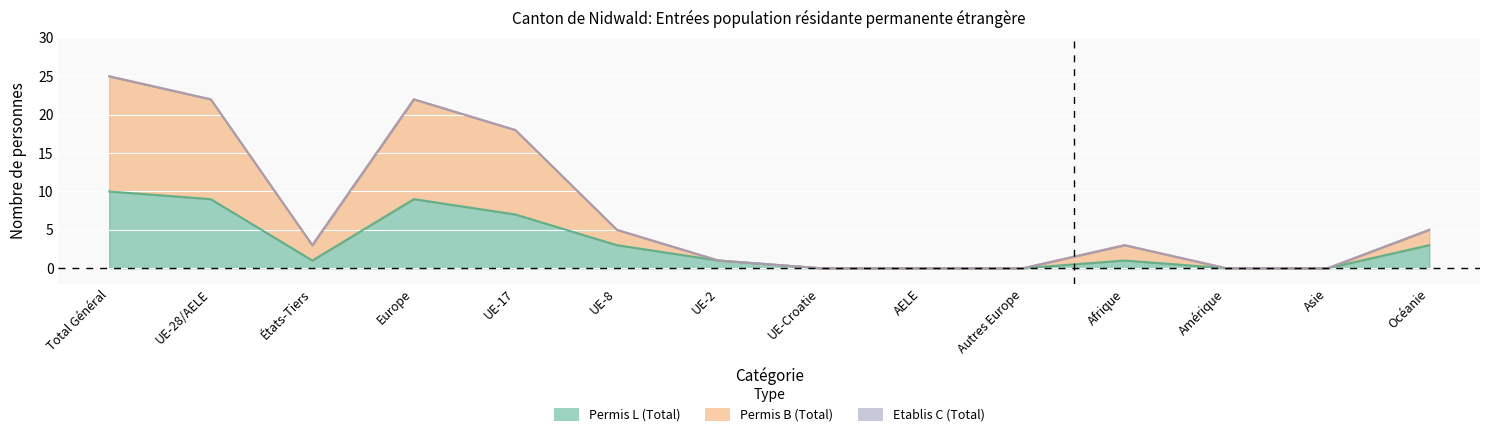

What is the difference between the maximum and minimum values in the Permis L (Total) series?

10